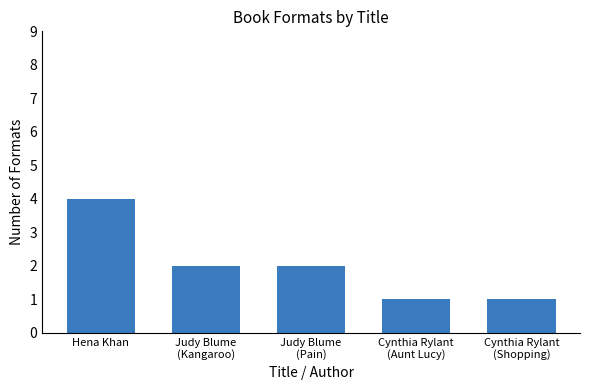

What is the smallest value displayed?

1